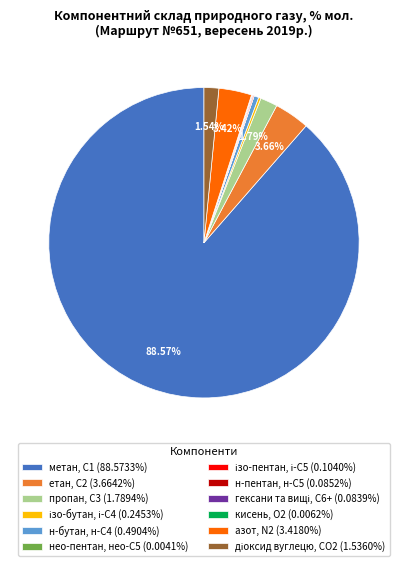

Does метан, С1 (88.5733%) account for over 50% of the chart?

Yes